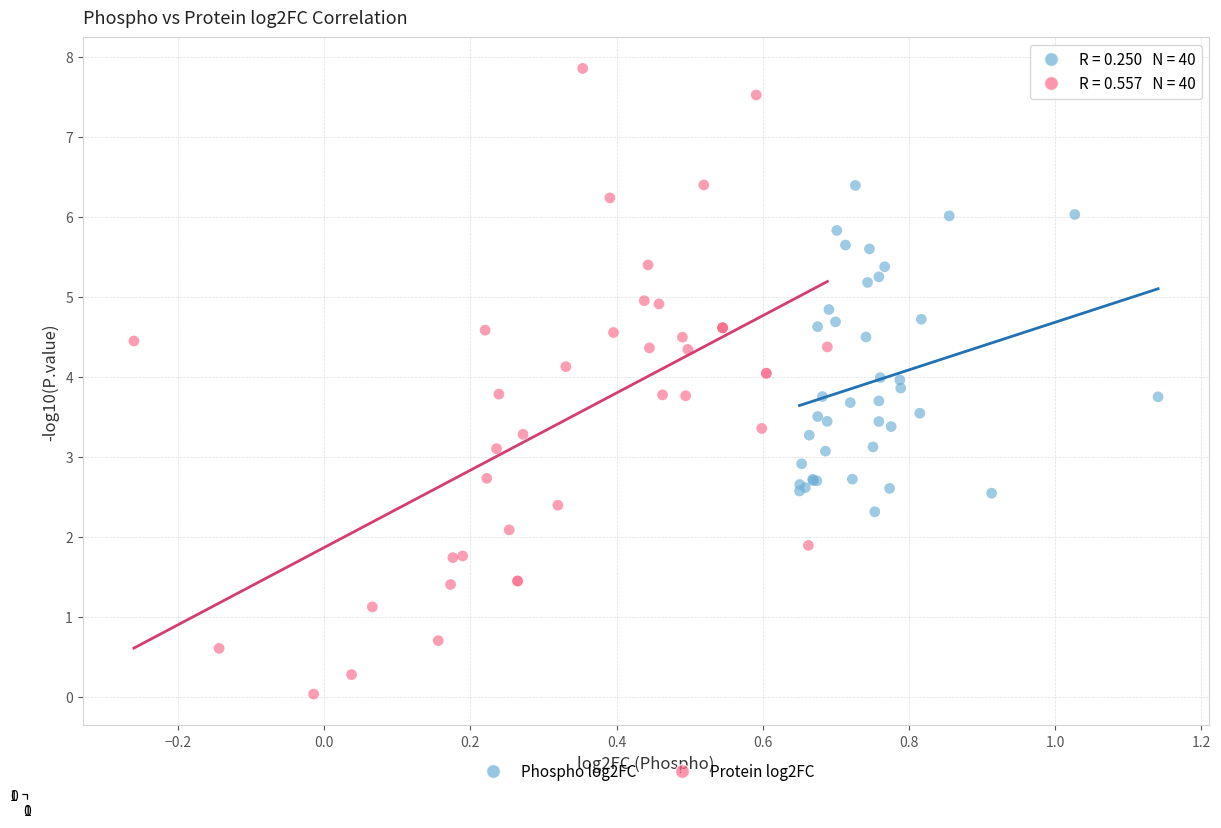

What are all the series names shown in the legend?

Phospho log2FC, Protein log2FC